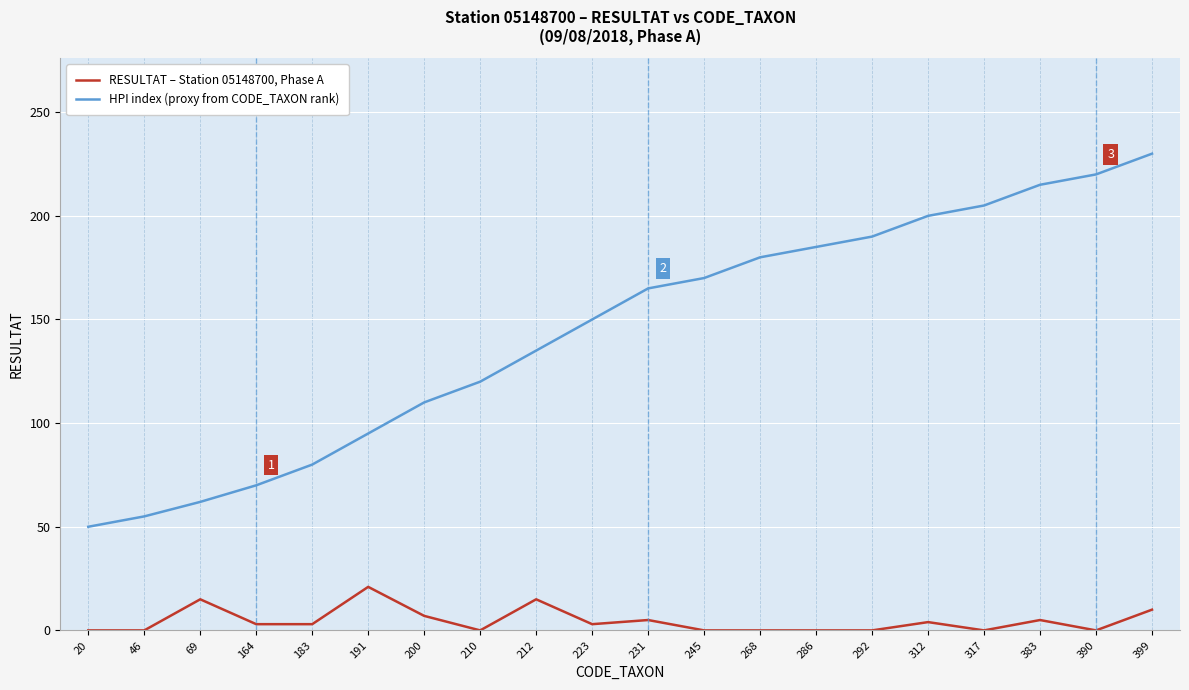

What is the difference between the maximum and minimum values in the HPI index (proxy from CODE_TAXON rank) series?

180